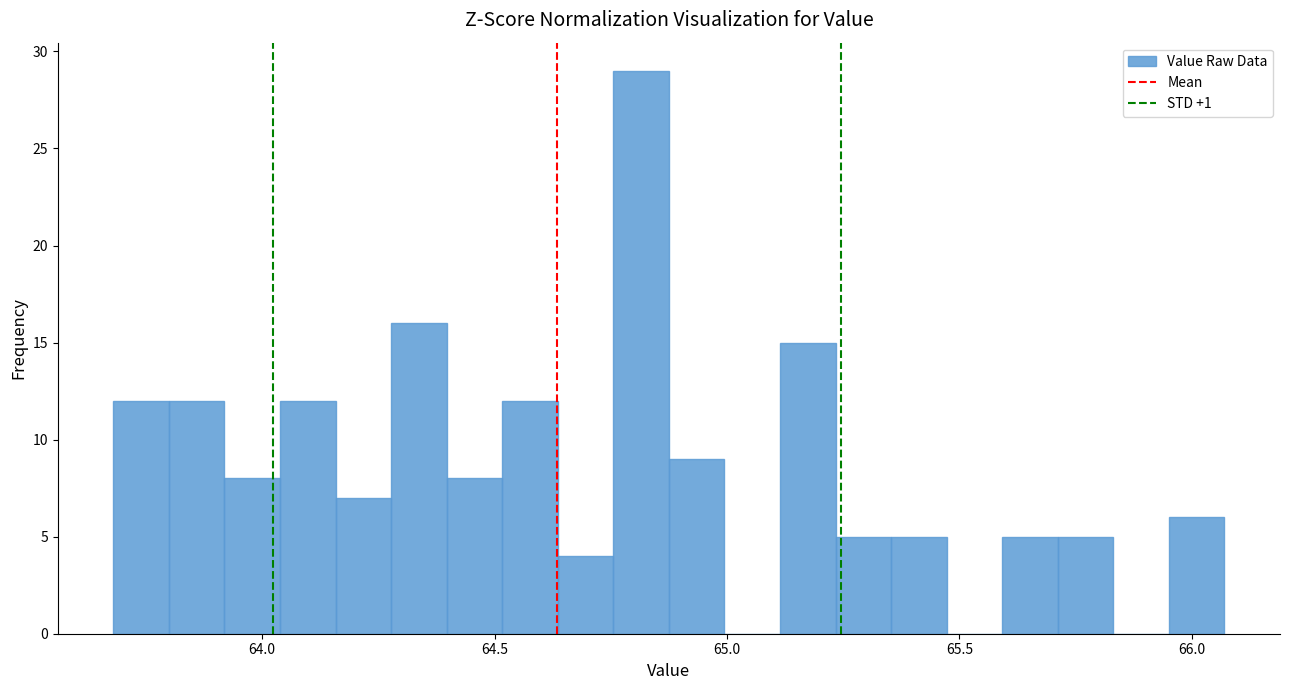

Read against the x-axis, roughly where is the centre of the tallest bar?

64.80